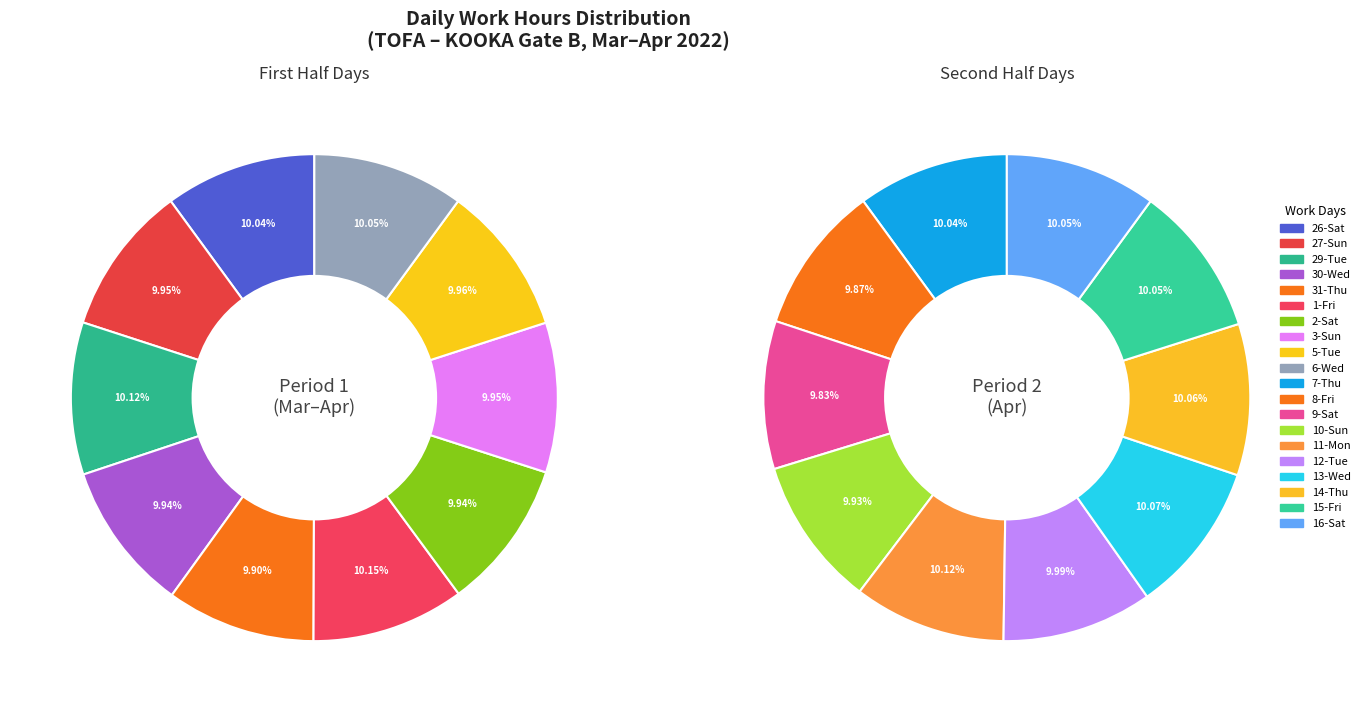

What is the largest slice in the pie chart?

1-Fri